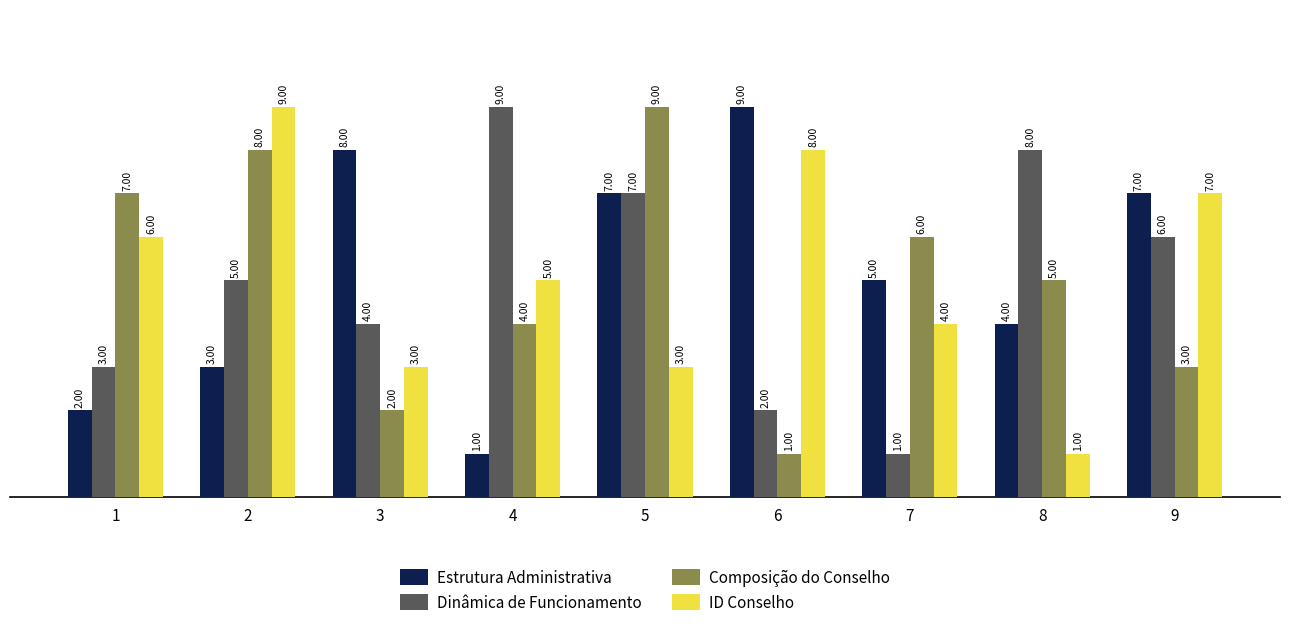

What is the difference between the highest and lowest values at 6?

8